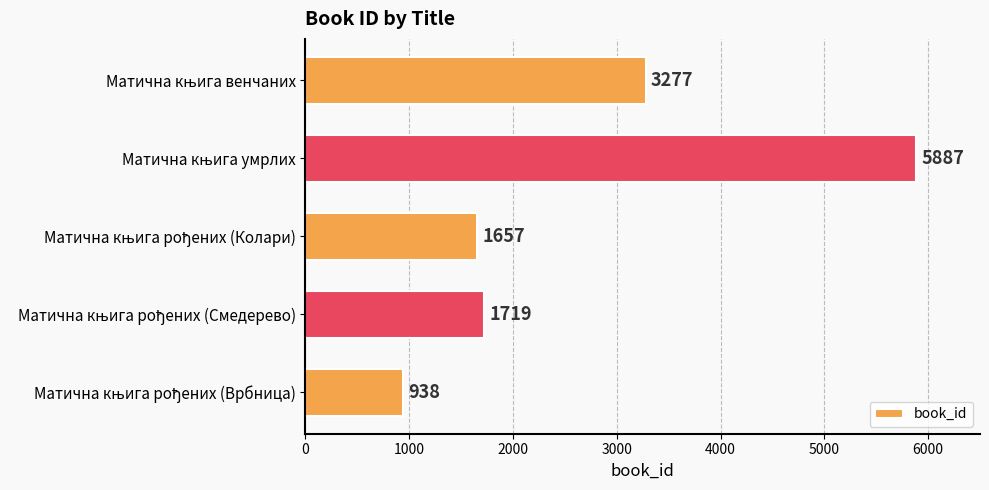

What is the difference between the second highest and second lowest values?

1620